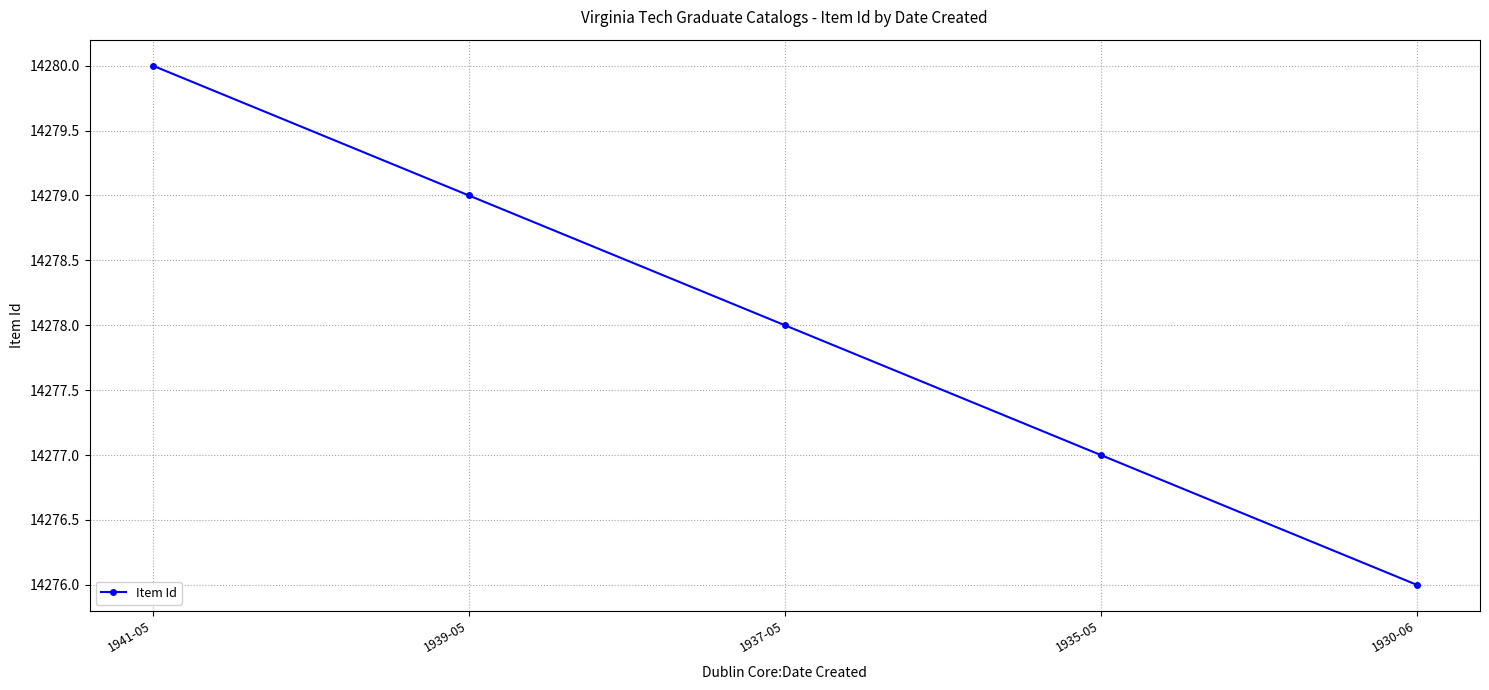

Rank the categories by value from highest to lowest.

1941-05, 1939-05, 1937-05, 1935-05, 1930-06